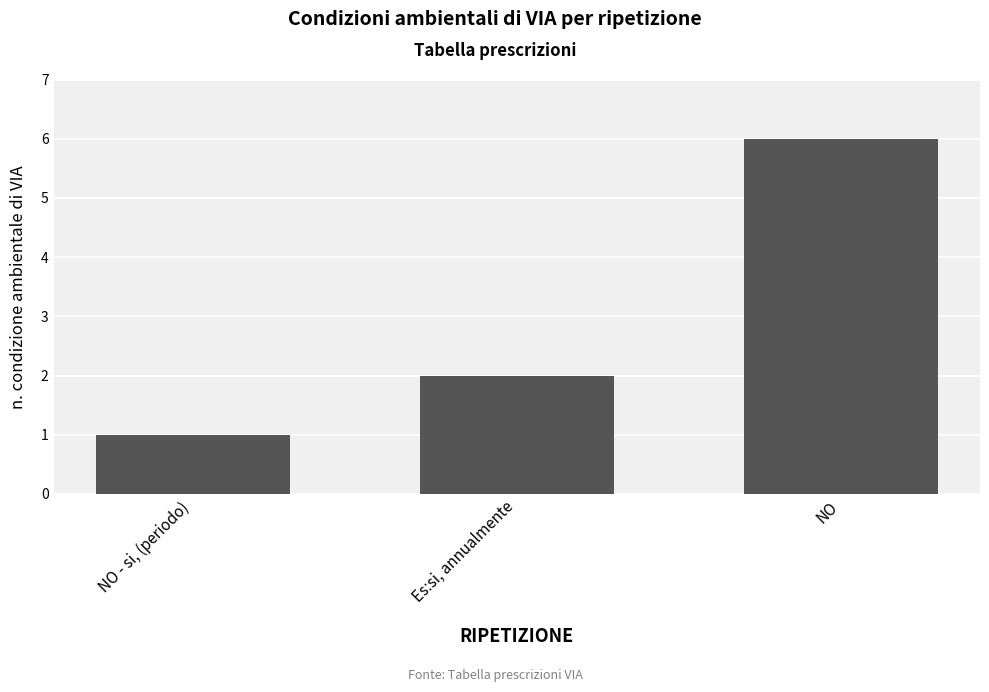

What is the minimum value shown in the chart?

1